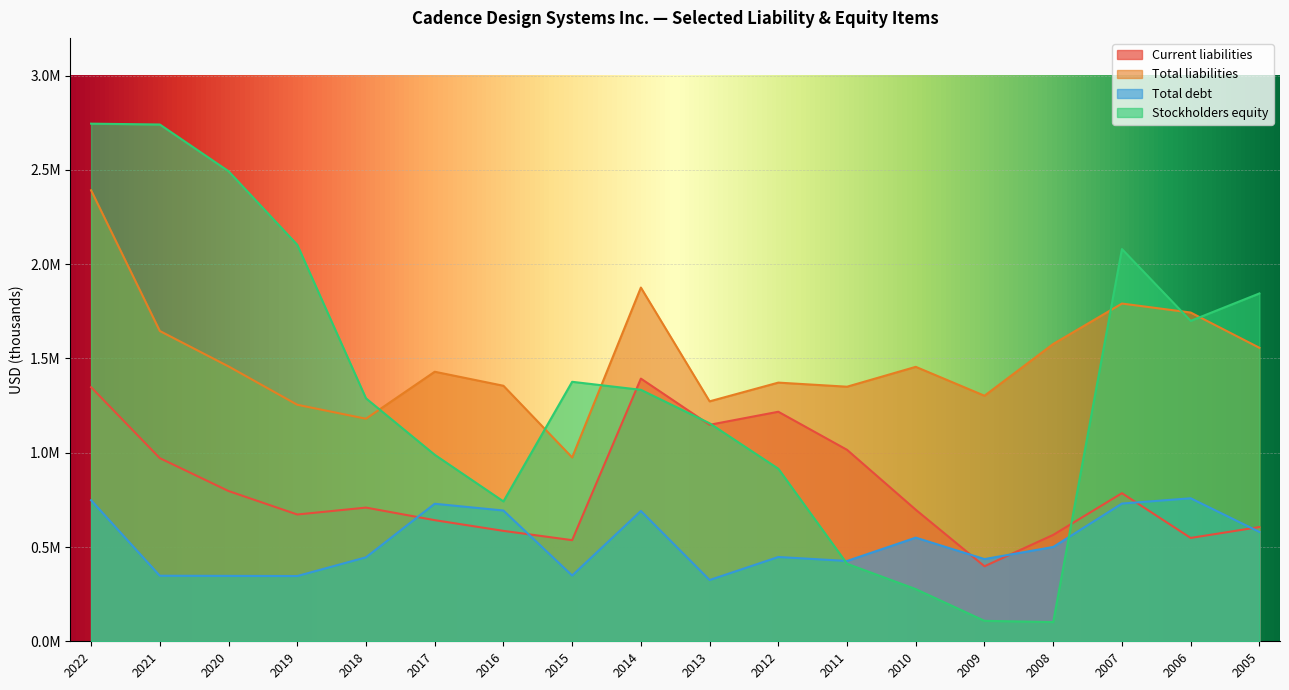

What is the minimum value for Total liabilities?

974900